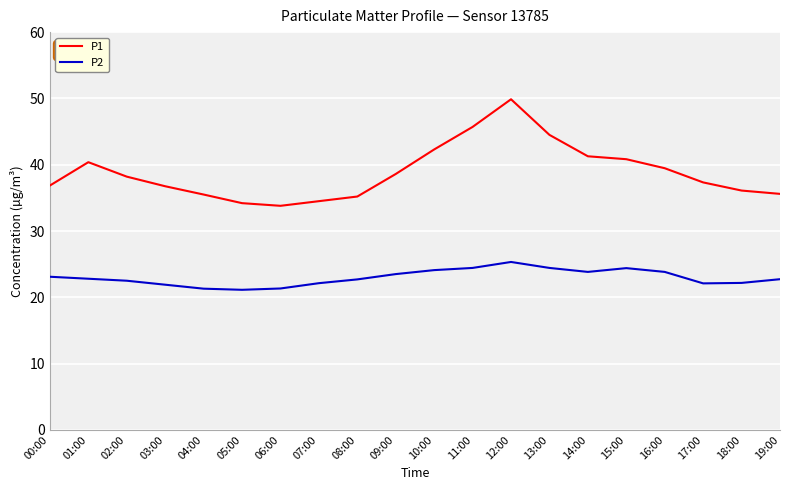

Is the value of P1 at 11:00 greater than the value of P2 at 17:00?

Yes